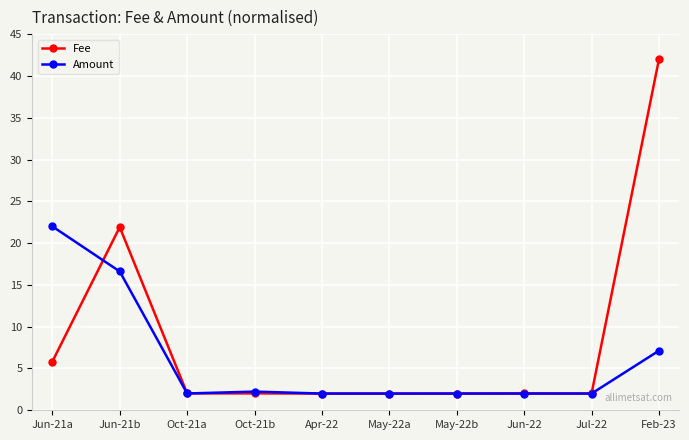

True or false: Fee and Amount cross at least once.

True